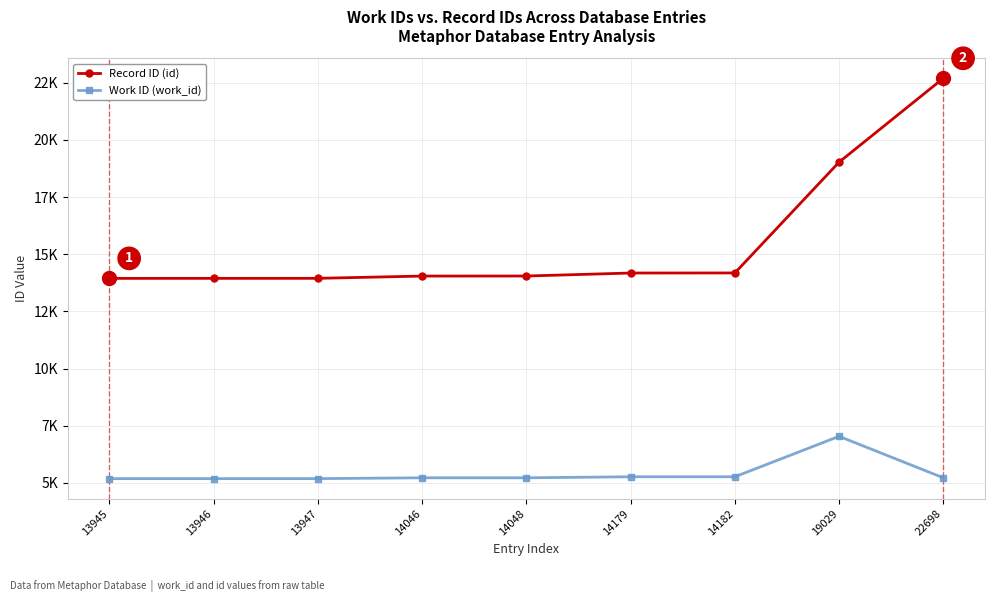

Does the chart have visible grid lines?

Yes